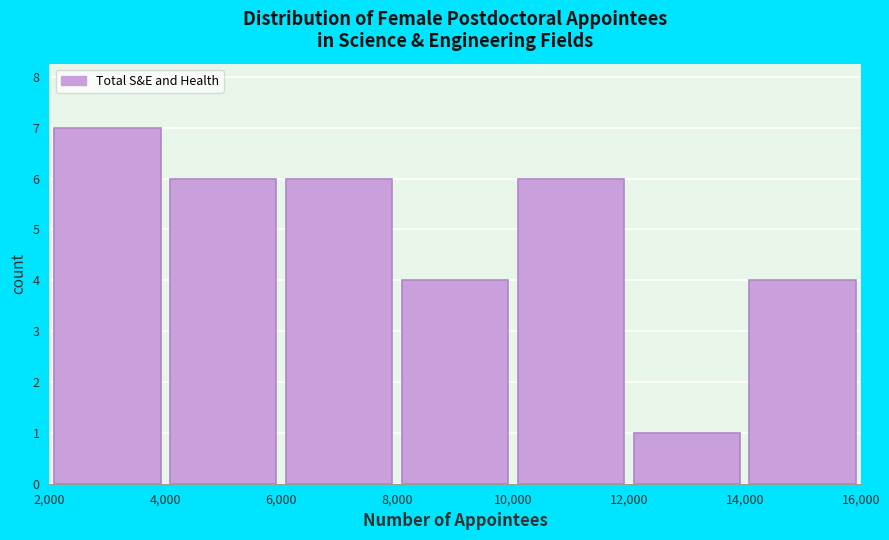

Reading left to right, list every bar in this chart as the range it spans on the x-axis followed by its height. The values are not printed on the chart, so give them approximately, as read against the axis.

2,000 to 4,000: 7
4,000 to 6,000: 6
6,000 to 8,000: 6
8,000 to 10,000: 4
10,000 to 12,000: 6
12,000 to 14,000: 1
14,000 to 16,000: 4